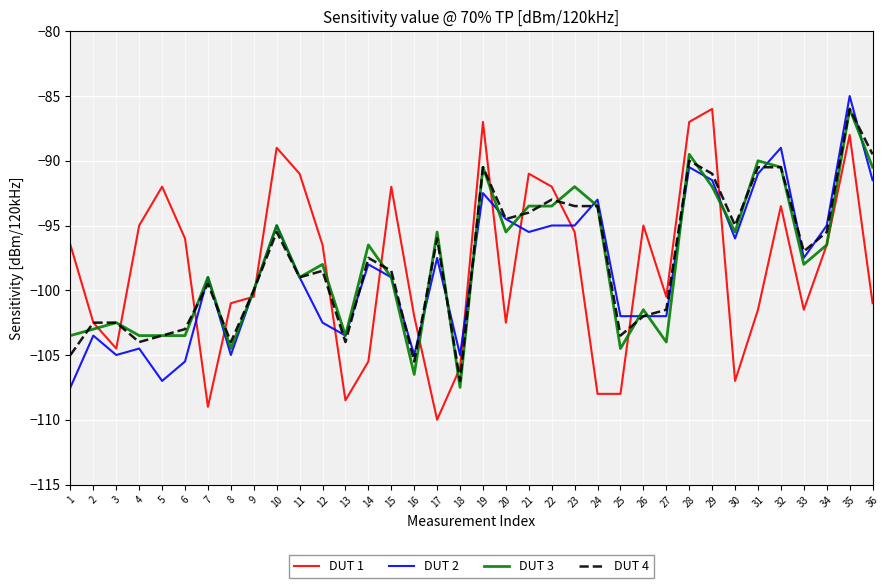

At which label does DUT 3 first exceed -98?

10